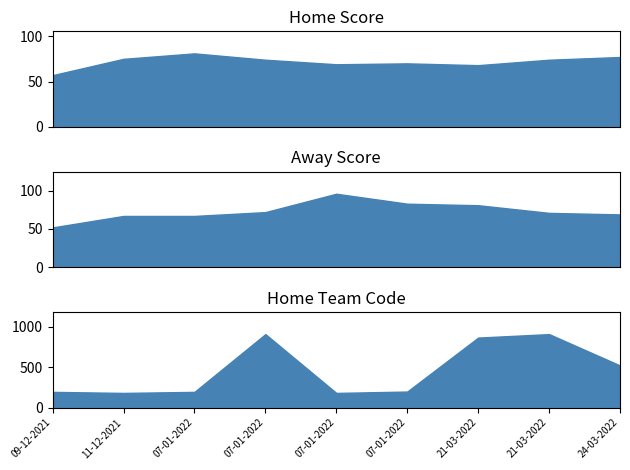

Read the Home Score value at 07-01-2022, to the nearest 10.

70